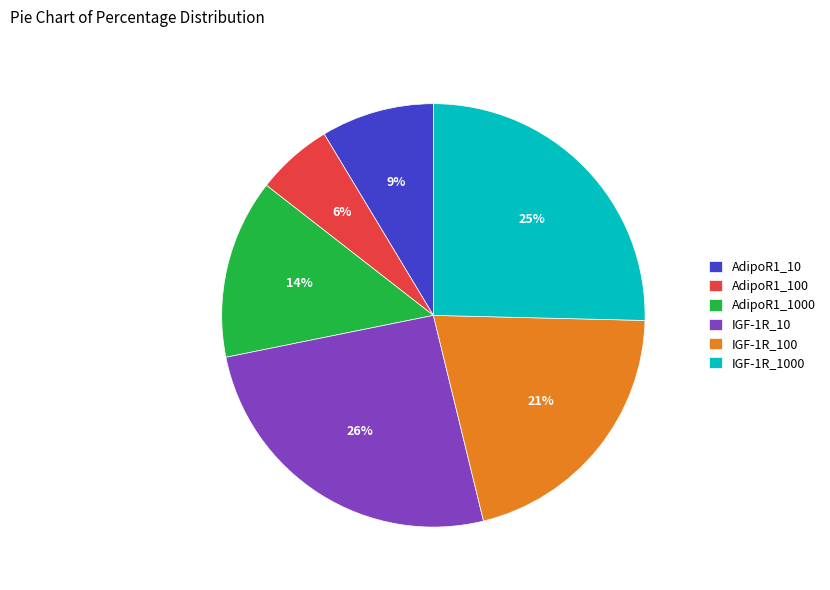

To the nearest percent, what is the average slice percentage?

17%